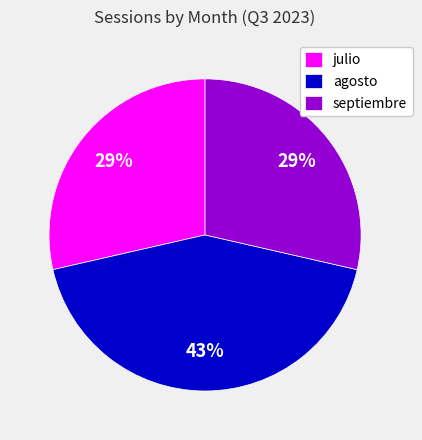

Combined, do septiembre and julio account for over 50%?

Yes